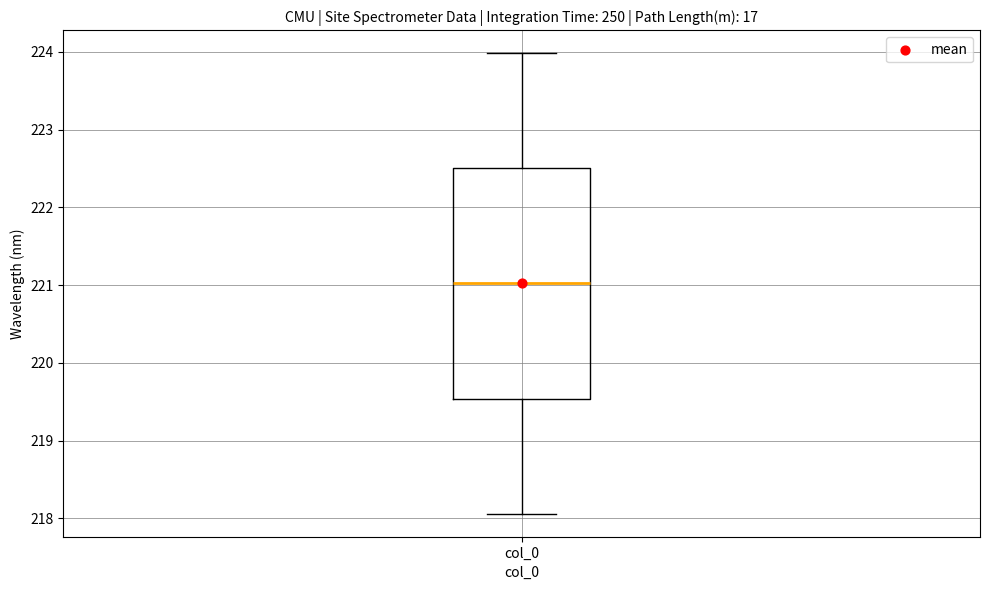

Where is the lower edge of the box for col_0 on the y-axis? The values are not printed on the chart, so give them approximately, as read against the axis.

219.5